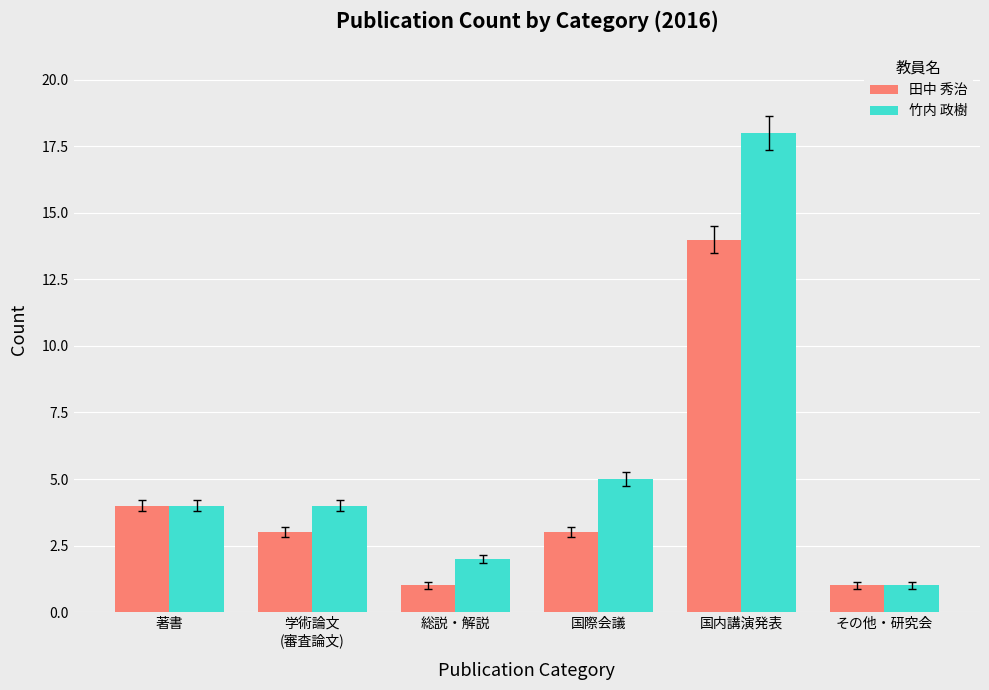

At which category does the chart reach its peak across all series?

国内講演発表